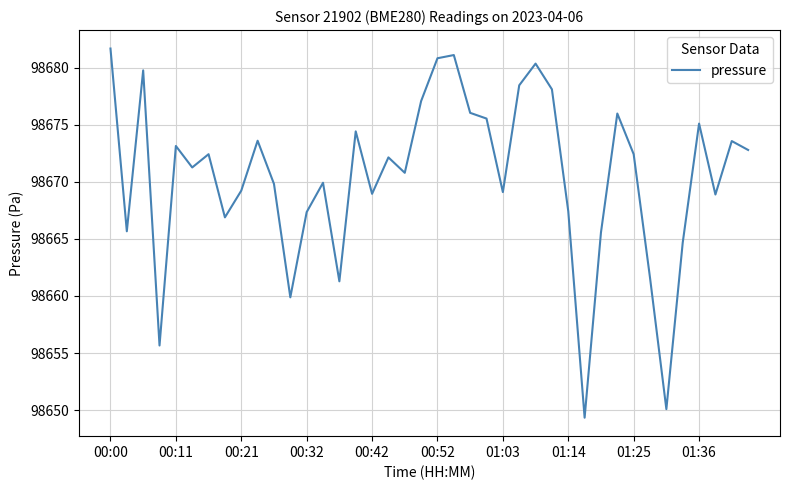

What is the difference between the maximum and minimum values?

32.3